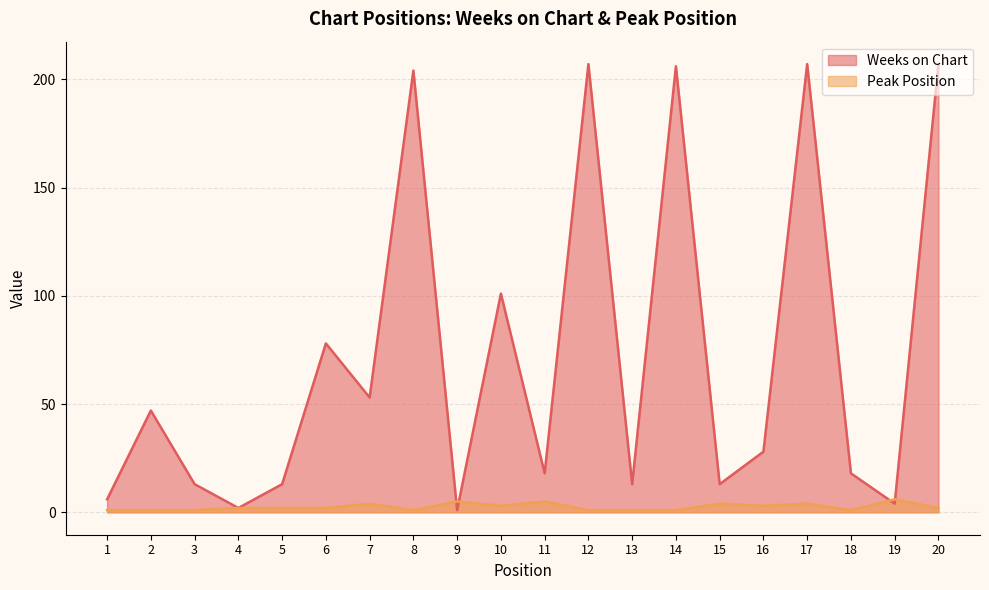

Between 13 and 19, which is larger?

13